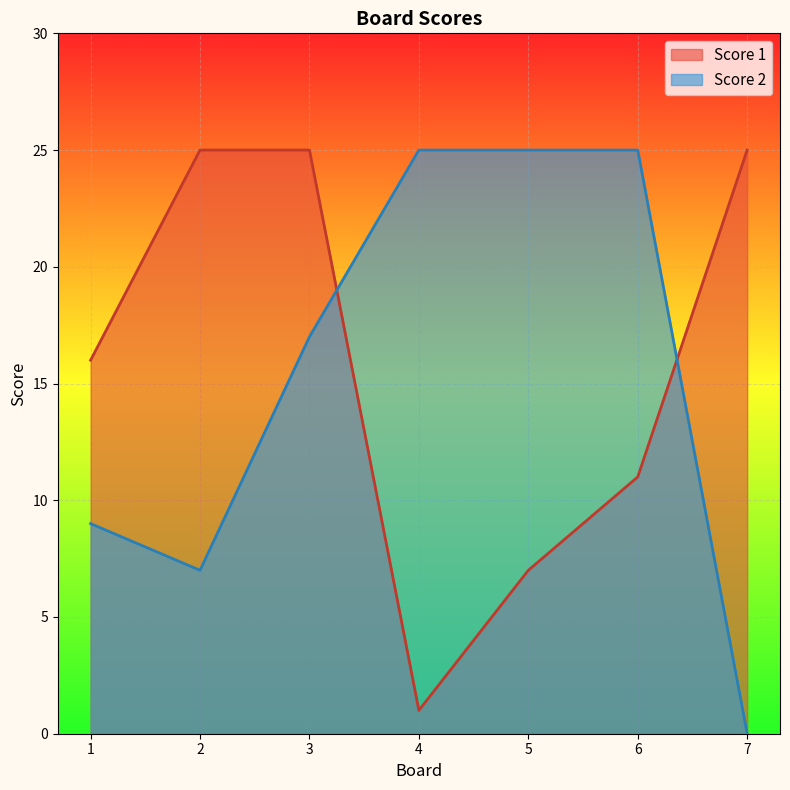

What is the average value of the Score 2 series?

15